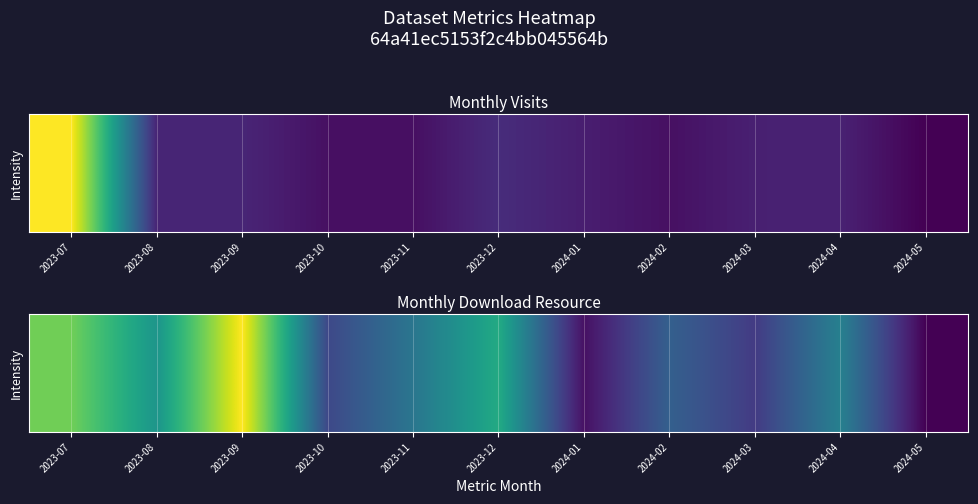

What is the minimum value shown in the chart?

3